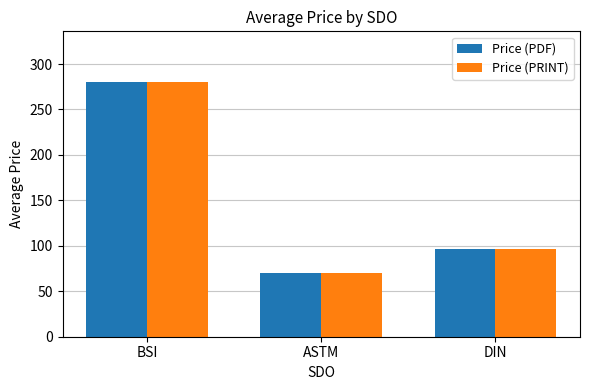

How many groups of bars are there?

3